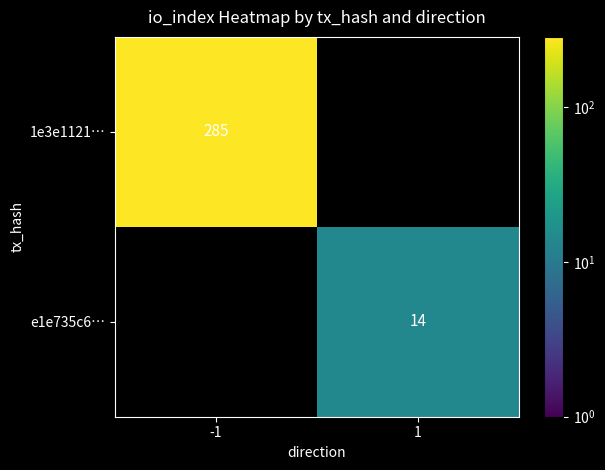

The 1e3e1121… series shows 502 at -1. True or false?

False